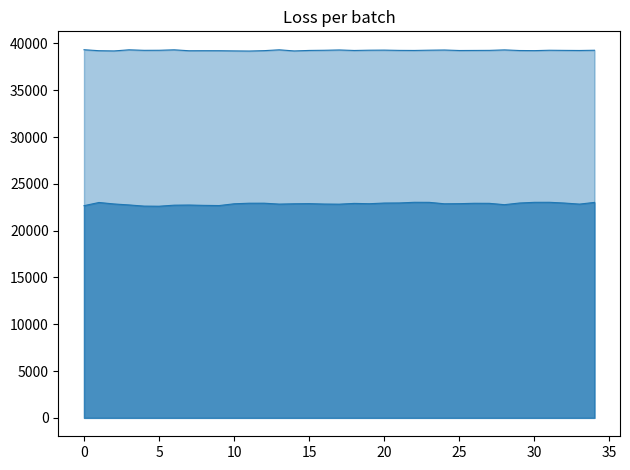

At how many categories does at least one series exceed 36596?

35